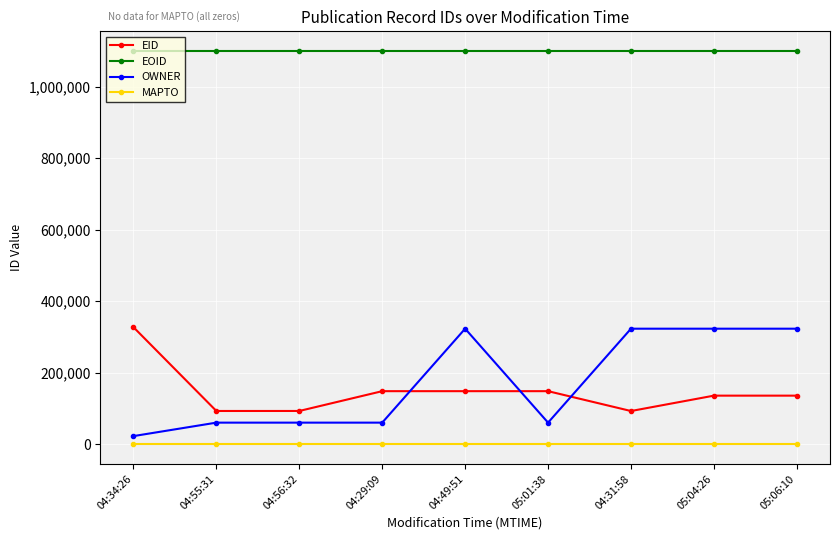

Rank the series at 04:49:51 from lowest to highest value.

MAPTO, EID, OWNER, EOID